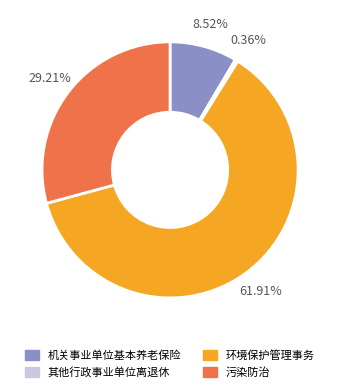

Is there a majority slice in this chart?

Yes